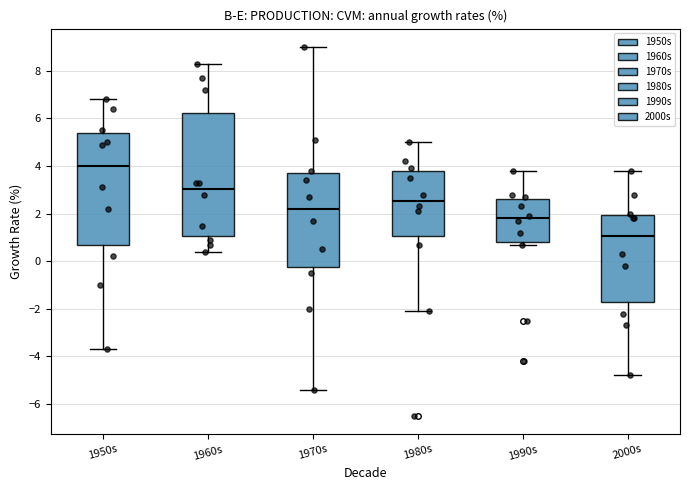

Reading left to right, transcribe this box plot: for each box, give where its median line is, the range the box spans, and where its two whiskers end, as read against the y-axis. The values are not printed on the chart, so give them approximately, as read against the axis.

1950s: median 4.0, box 0.8 to 5.4, whiskers -3.6 to 6.8
1960s: median 3.0, box 1.0 to 6.2, whiskers 0.4 to 8.4
1970s: median 2.2, box -0.2 to 3.8, whiskers -5.4 to 9.0
1980s: median 2.6, box 1.0 to 3.8, whiskers -2.0 to 5.0
1990s: median 1.8, box 0.8 to 2.6, whiskers 0.8 (just below the box's lower edge) to 3.8
2000s: median 1.0, box -1.6 to 2.0, whiskers -4.8 to 3.8